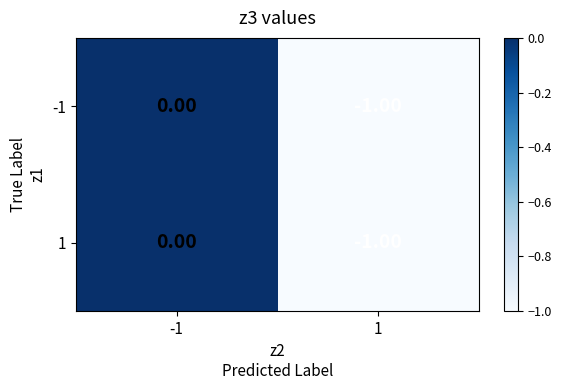

List the labels in order of 1 value, smallest first.

1, -1